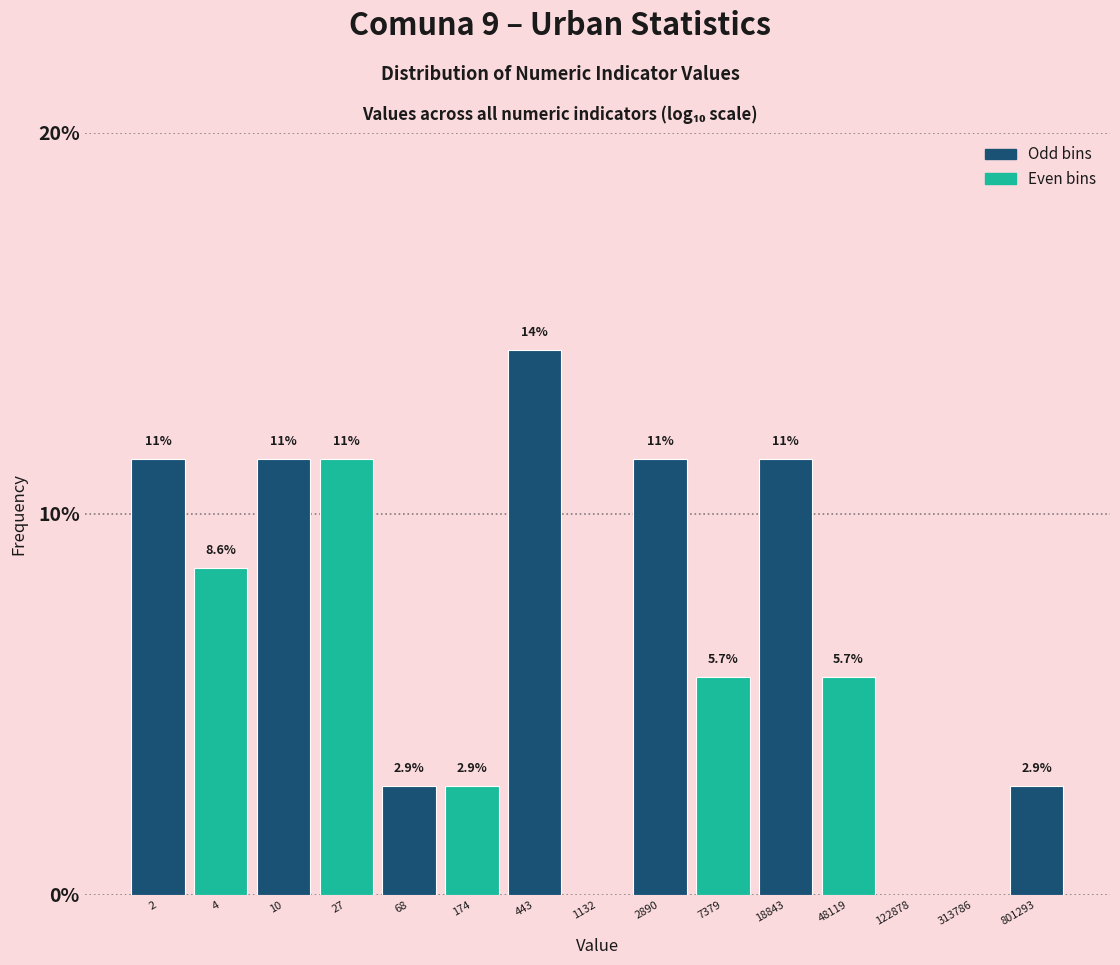

Reading left to right, list all the values displayed in this chart.

2=11.4	4=8.6	10=11.4	27=11.4	68=2.9	174=2.9	443=14.3	1132=0.0	2890=11.4	7379=5.7	18843=11.4	48119=5.7	122878=0.0	313786=0.0	801293=2.9